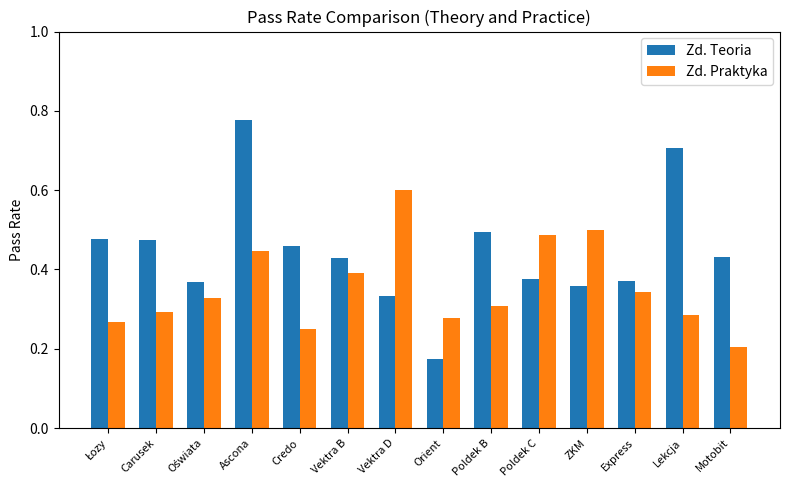

Count the Zd. Praktyka values in the range 0 to 1.

14